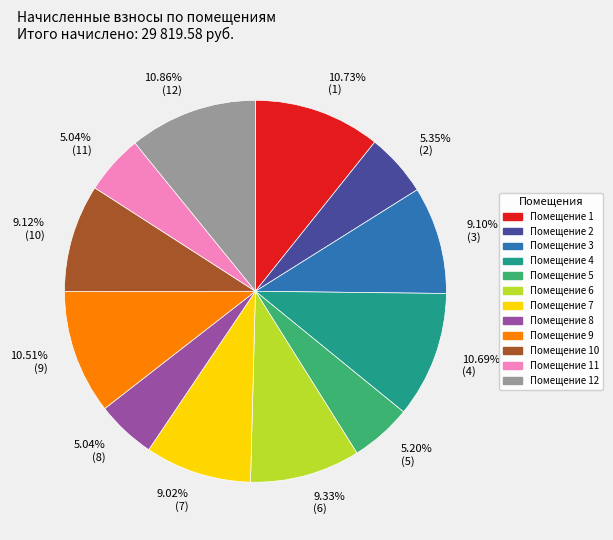

Approximately how many times larger is the value at 10.51% (9) compared to 9.12% (10)?

1.2